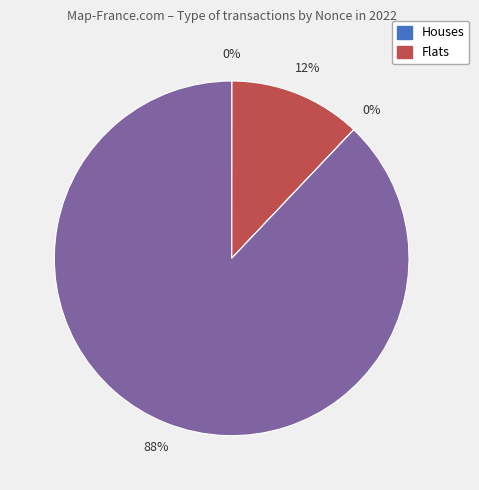

To the nearest percent, what is the average slice percentage?

25%